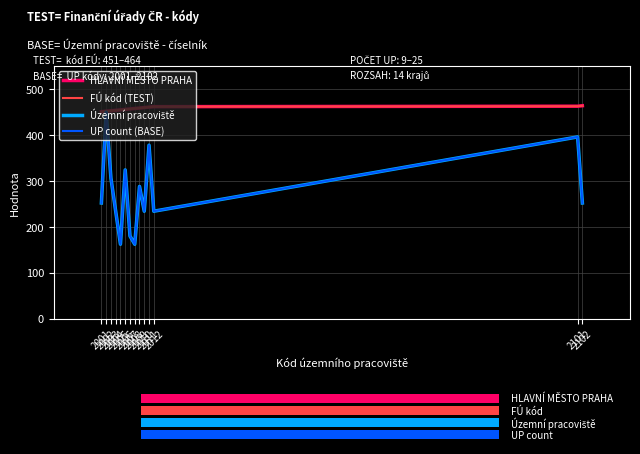

Reading right to left, transcribe all the data shown in this chart.

HLAVNÍ MĚSTO PRAHA: 464	463	462	461	460	459	458	457	456	455	454	453	452	451
FÚ kód (TEST): 464	463	462	461	460	459	458	457	456	455	454	453	452	451
Územní pracoviště: 252	396	234	378	234	288	162	180	324	162	234	306	450	252
UP count (BASE): 252	396	234	378	234	288	162	180	324	162	234	306	450	252